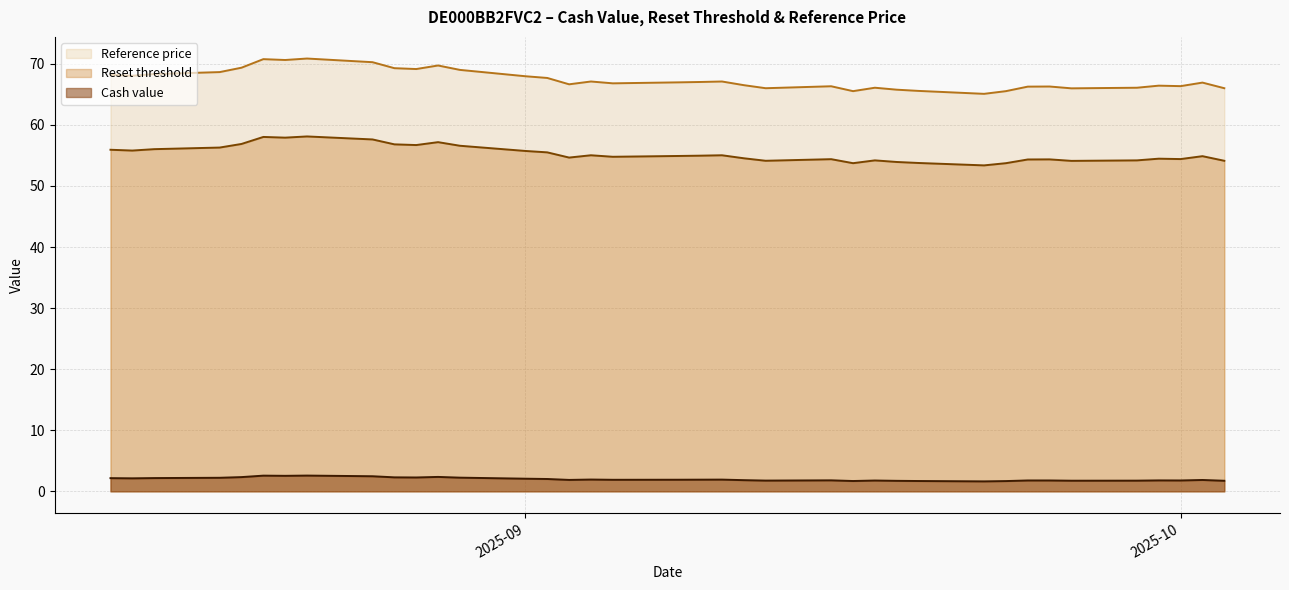

List the series in order of their peak value, highest first.

Reference price, Reset threshold, Cash value